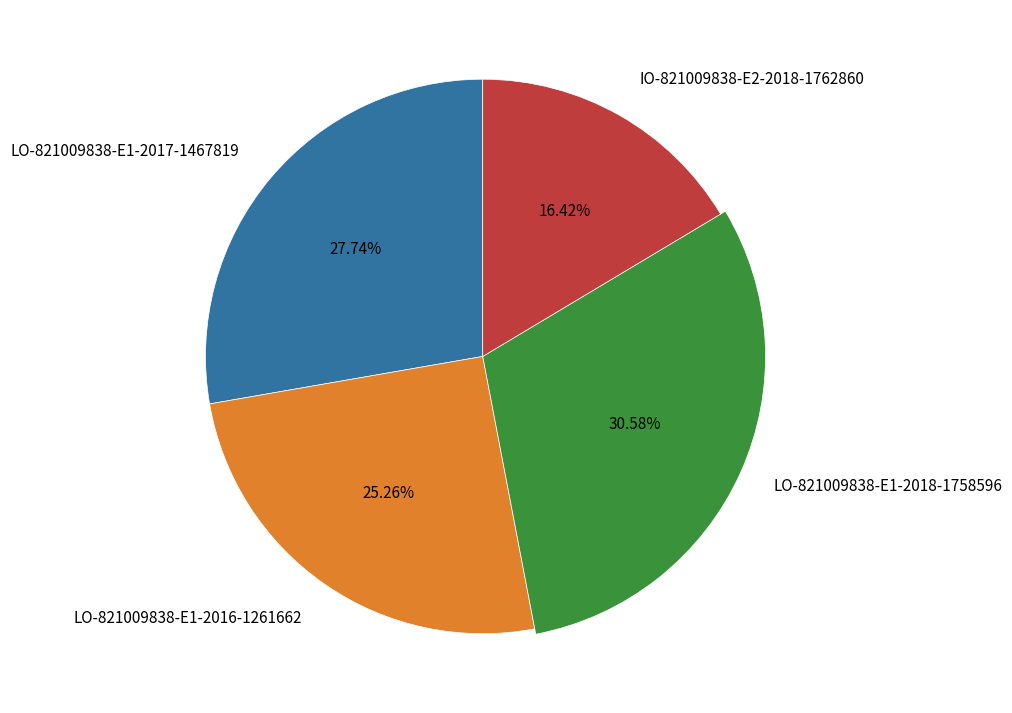

What is the largest slice in the pie chart?

LO-821009838-E1-2018-1758596